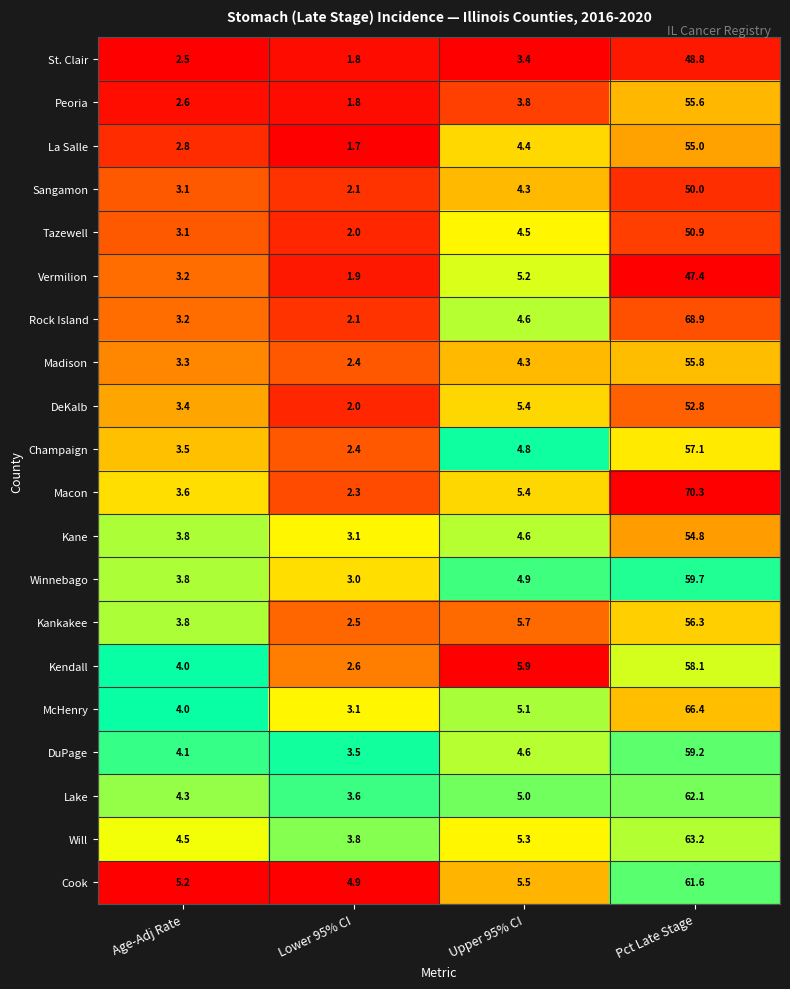

What is the minimum value shown in the chart?

1.7